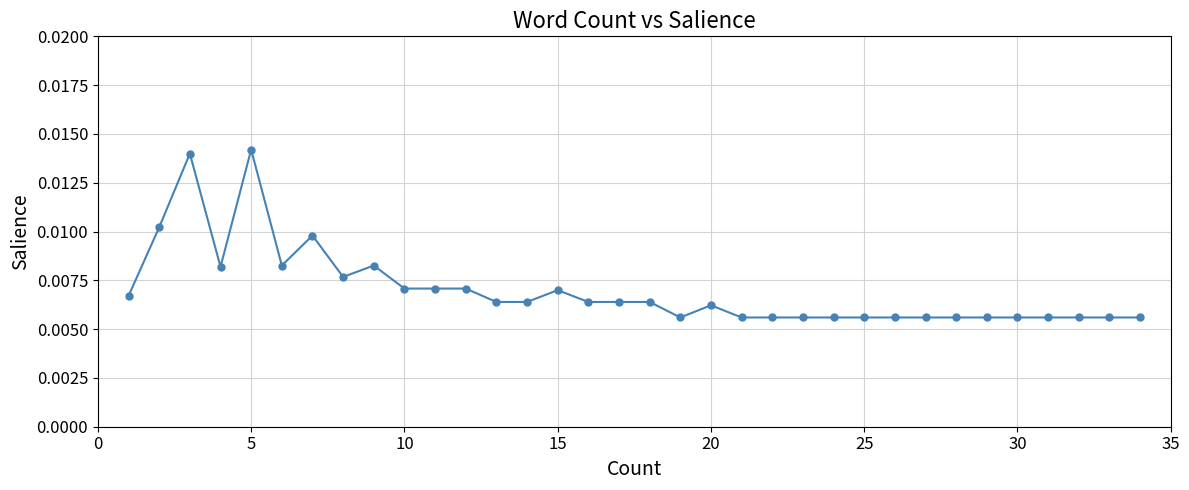

True or false: the data has more than 0 interior local peaks.

True